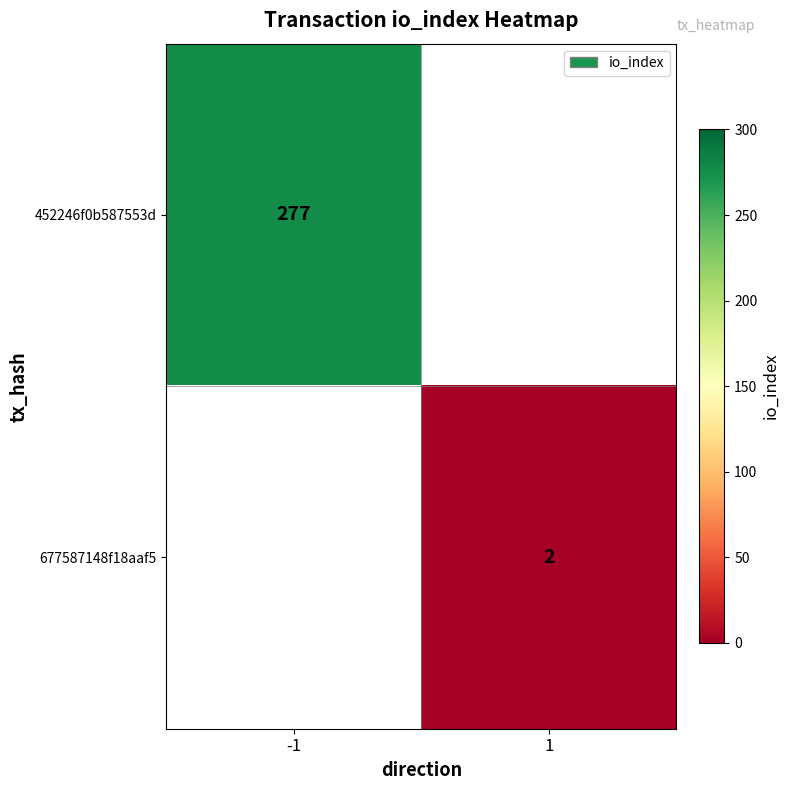

The value of 677587148f18aaf5 at 1 is 2. True or false?

True